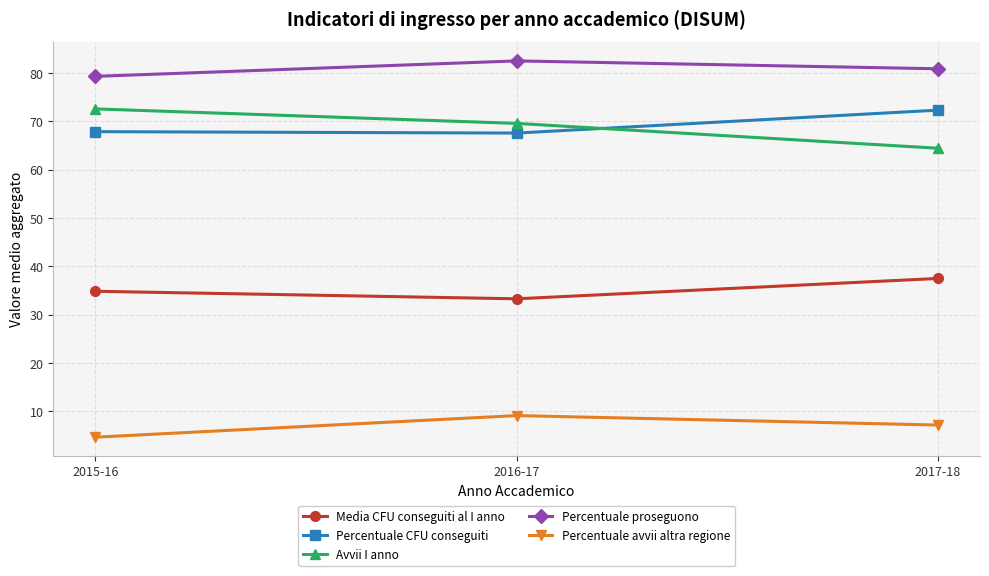

What position from the right is 2016-17?

2